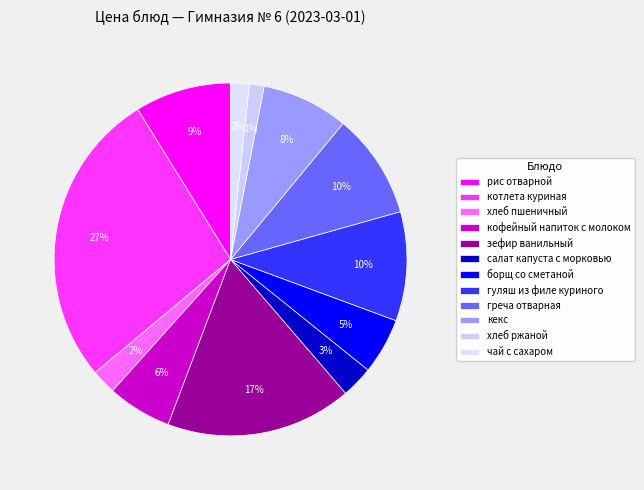

Count the number of slices in the pie.

12